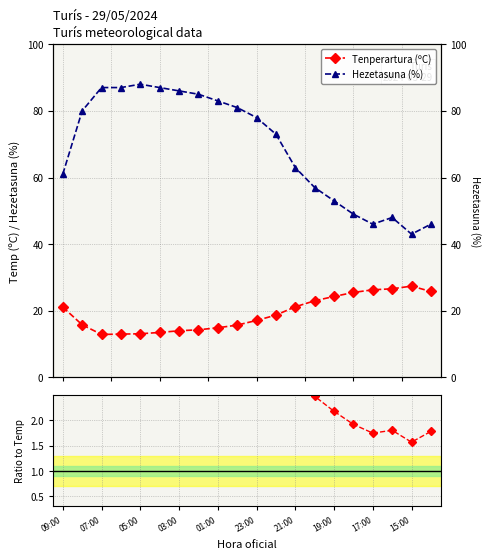

Between 7.5 and 15.0, which series saw the biggest shift?

Hezetasuna (%)